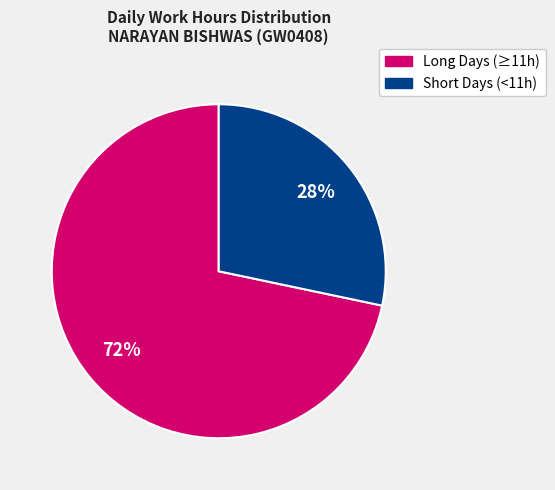

Is it true that Short Days (<11h) is 37% of the pie?

False